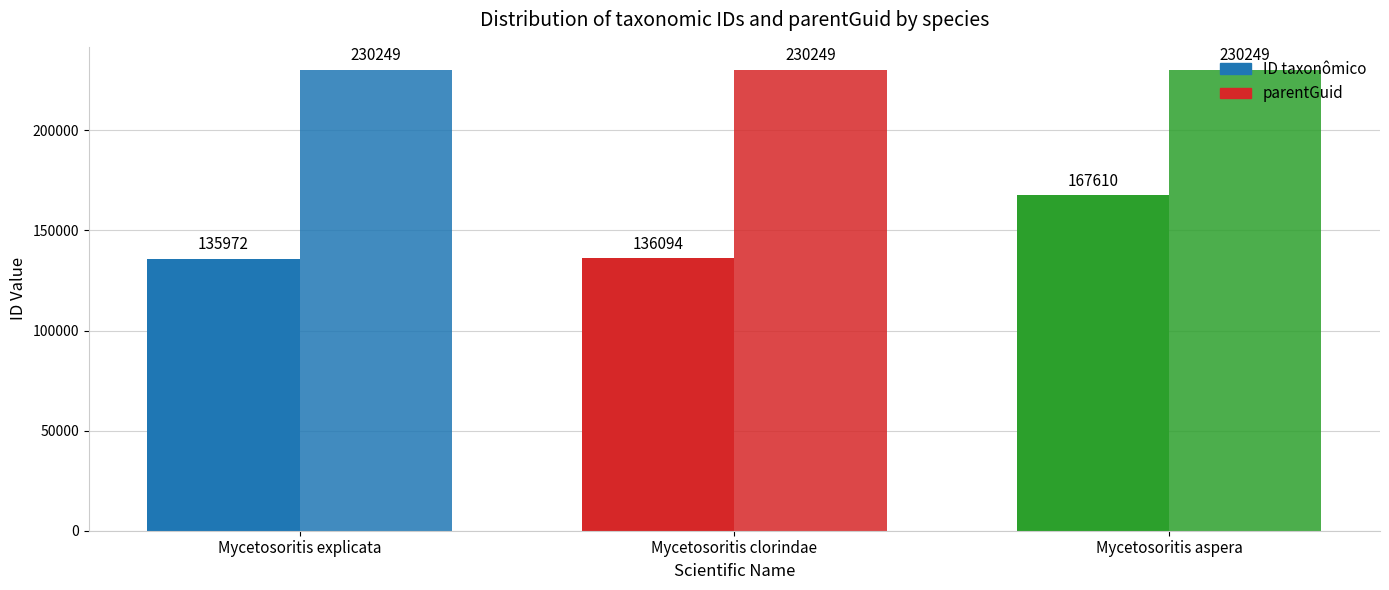

Is the value of ID taxonômico at Mycetosoritis clorindae greater than the value of parentGuid at Mycetosoritis aspera?

No